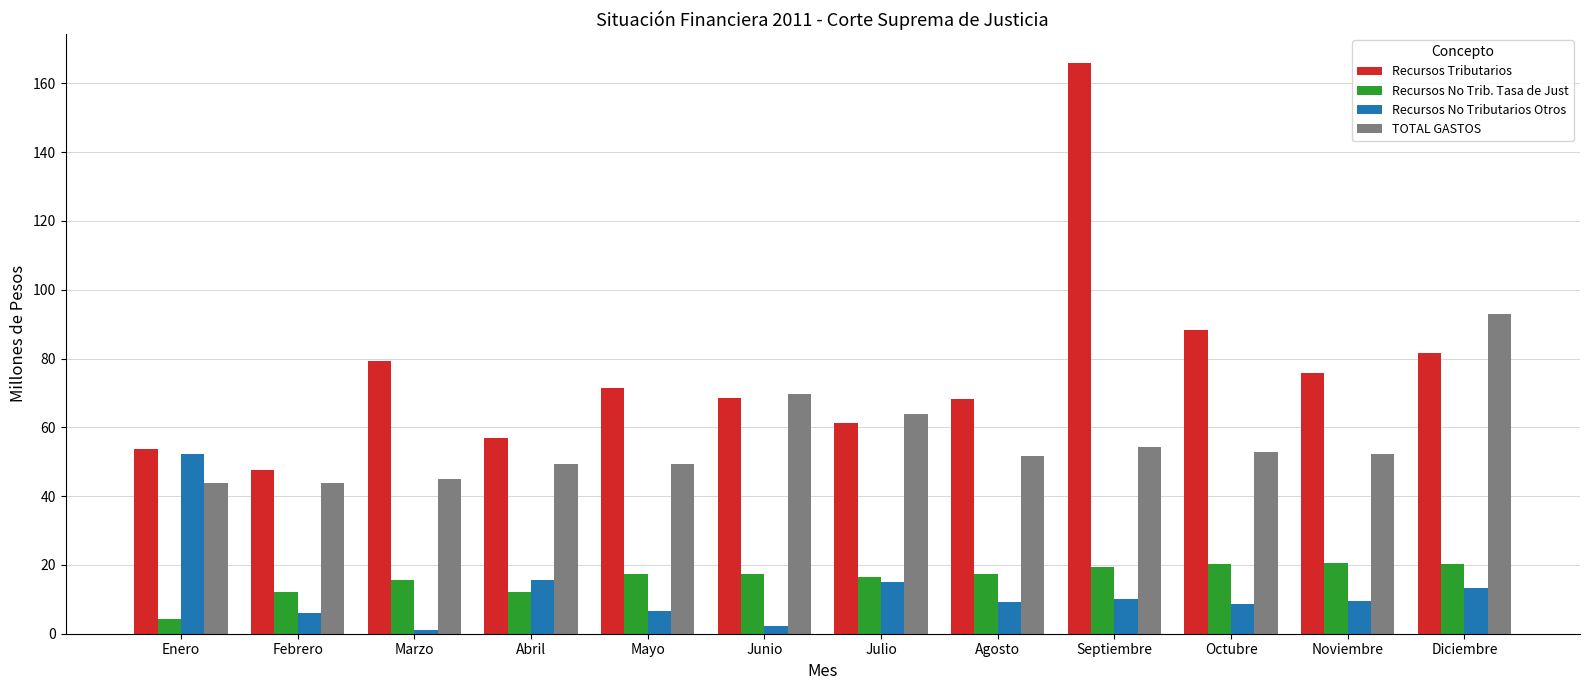

The TOTAL GASTOS series shows 70.6 at Marzo. True or false?

False